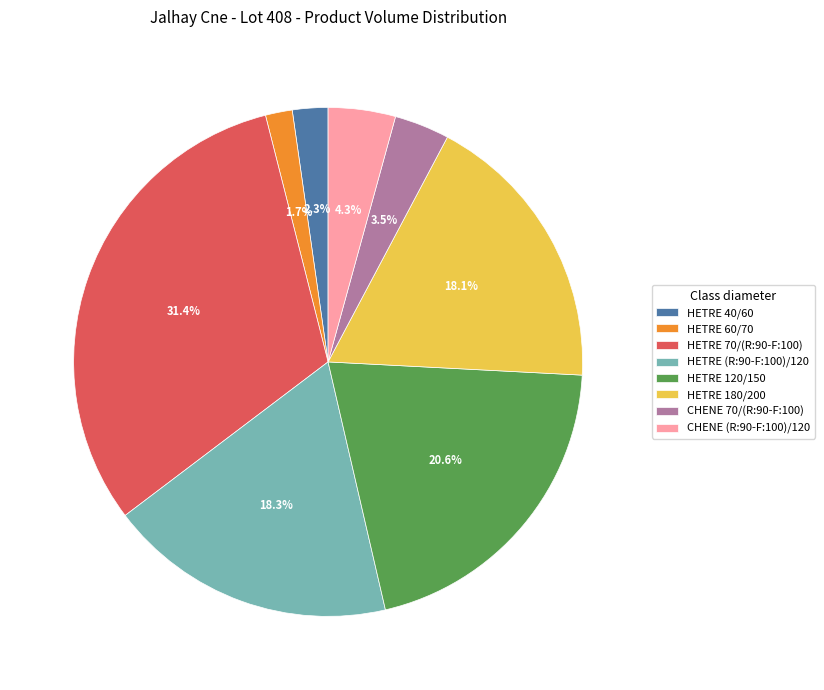

Between HETRE 60/70 and HETRE 180/200, which is larger?

HETRE 180/200